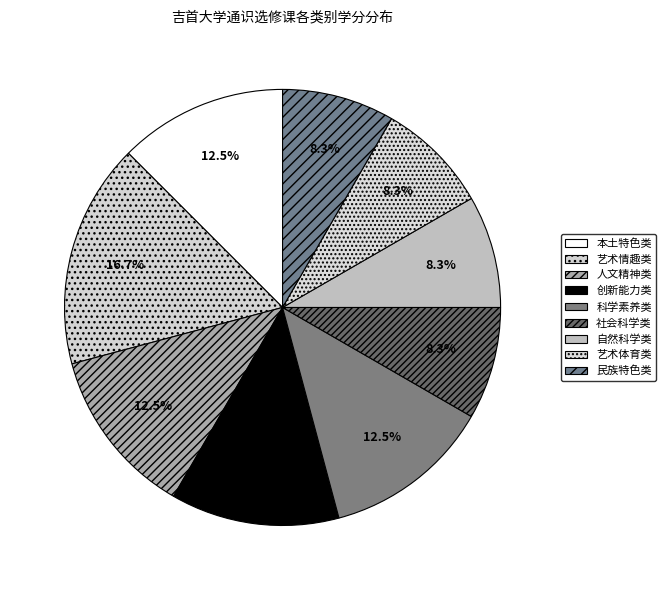

Which category has the biggest portion of the pie?

艺术情趣类